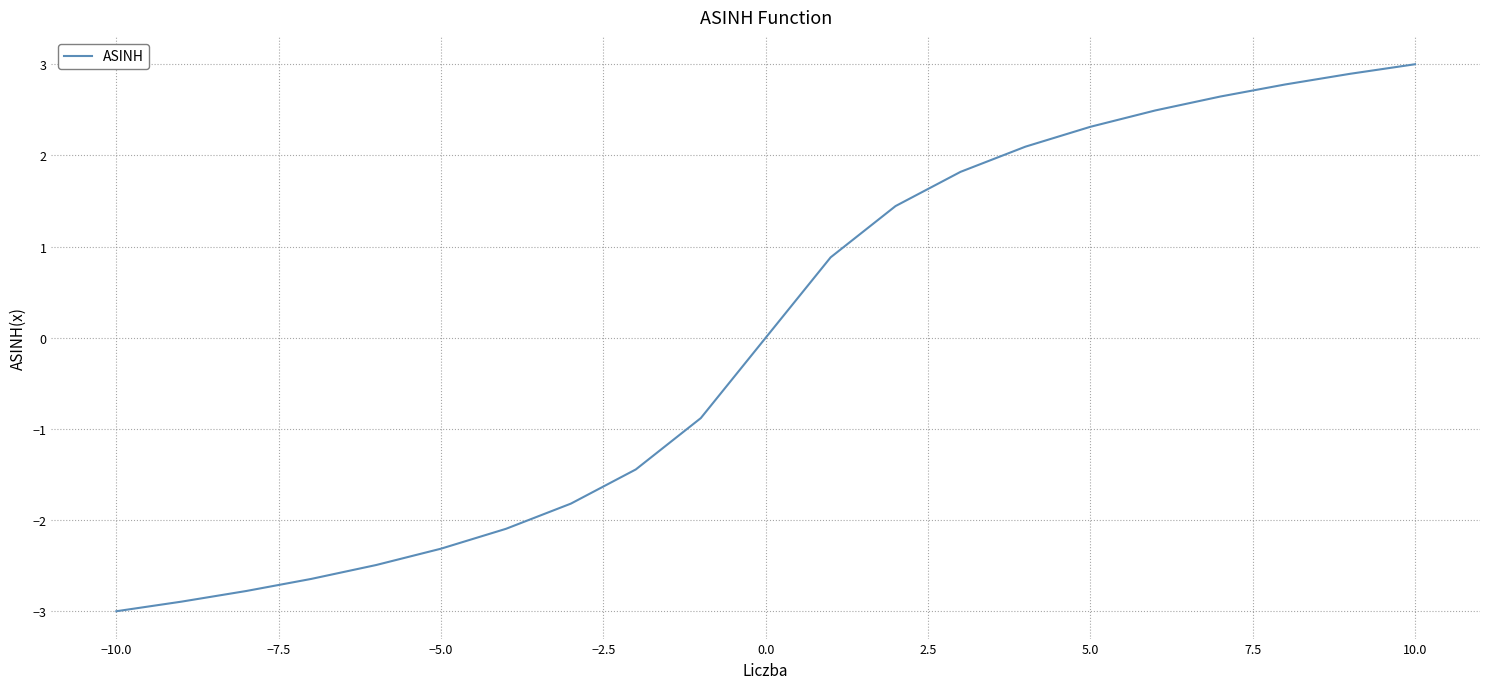

What is the smallest value displayed?

-3.0